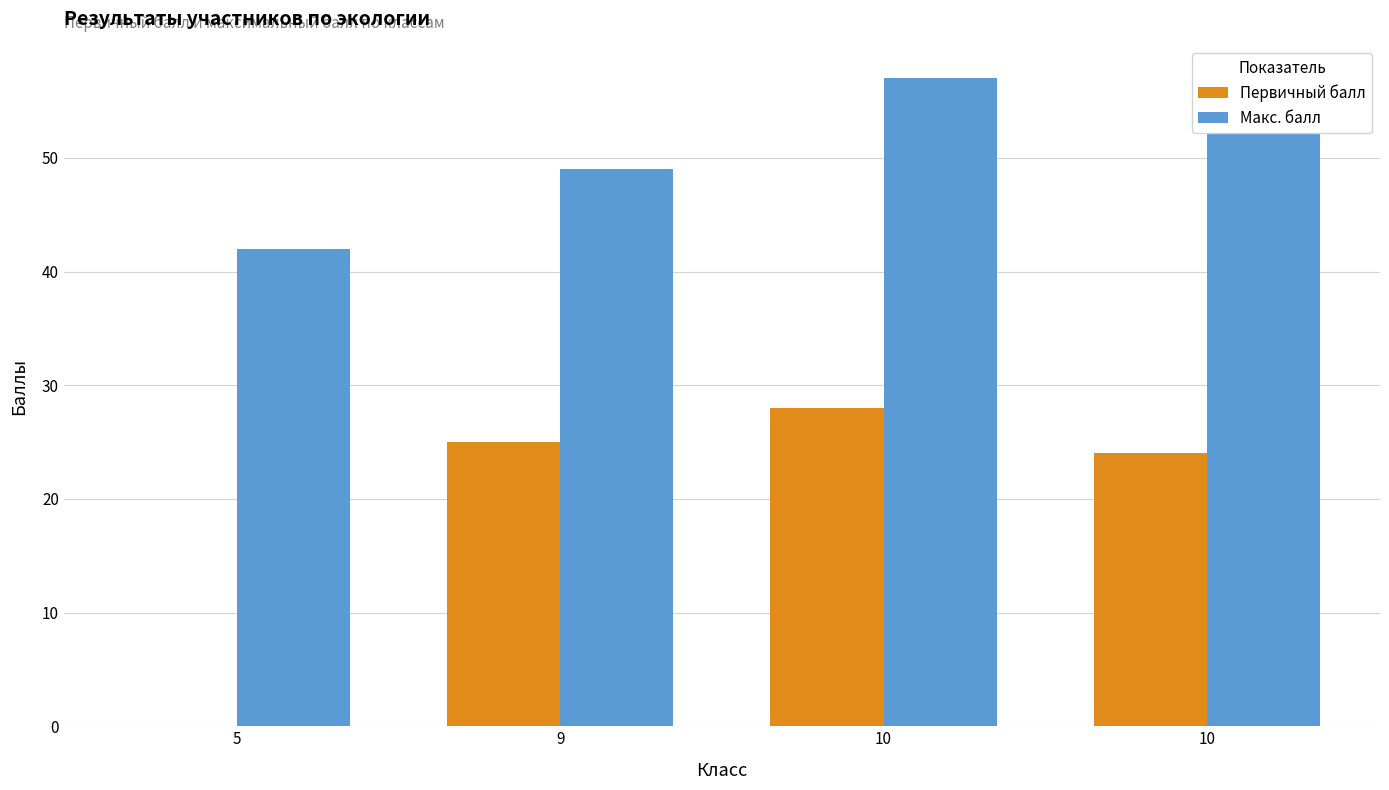

Where does the Первичный балл series first go above 25?

10